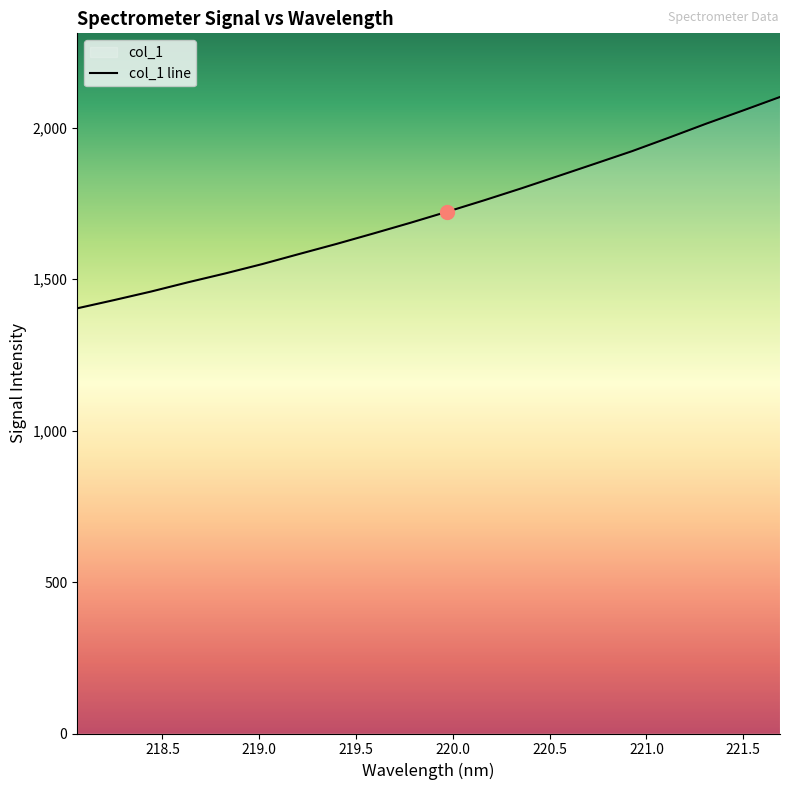

What is the label of the 14th point from the left?

220.5444